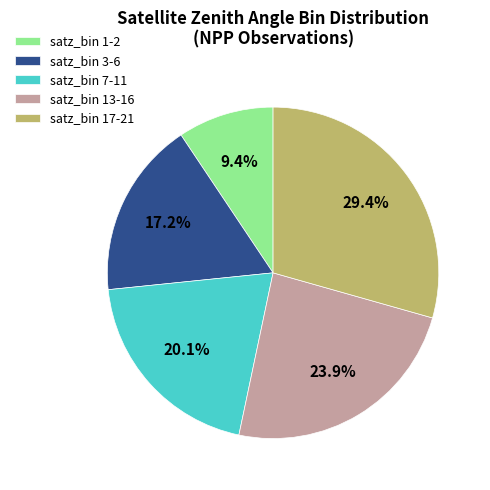

Which has a higher value, satz_bin 13-16 or satz_bin 3-6?

satz_bin 13-16